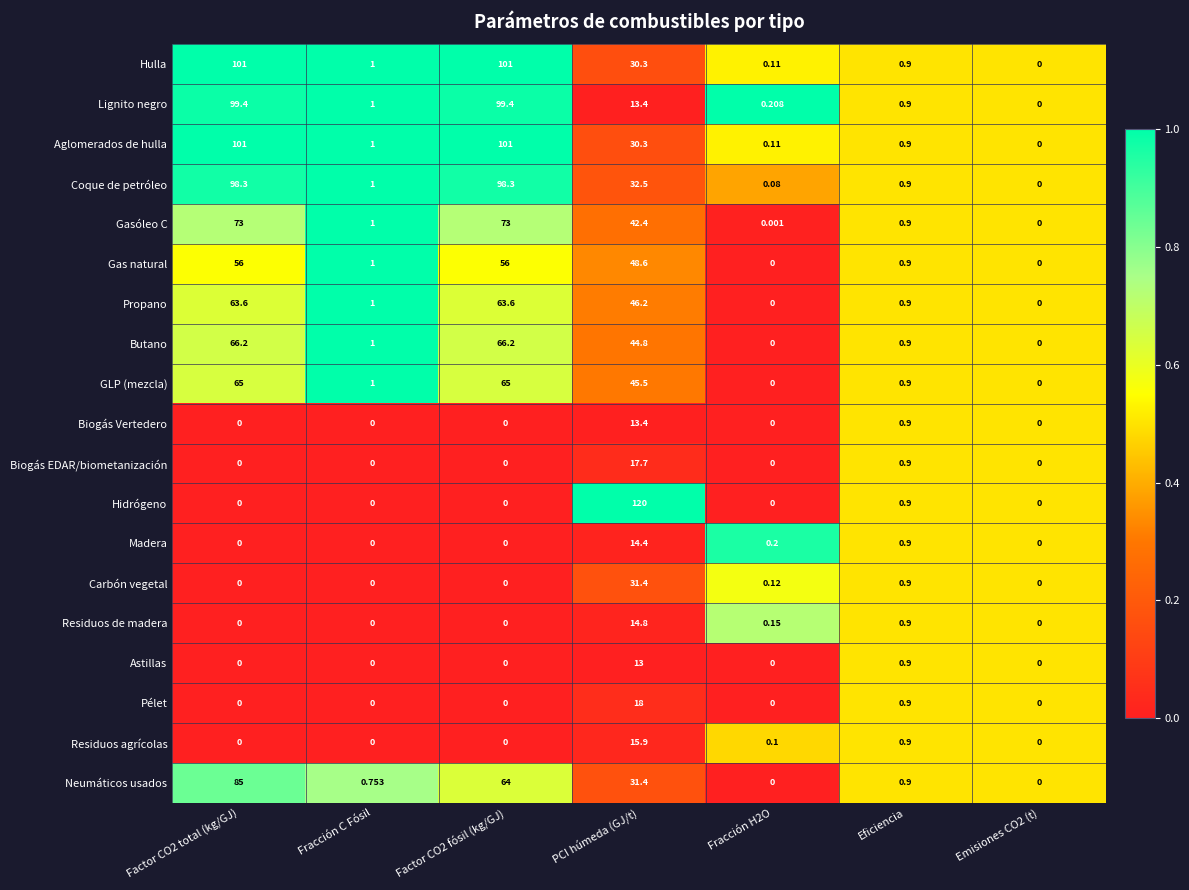

Which label corresponds to the largest value in the chart?

PCI húmeda (GJ/t)